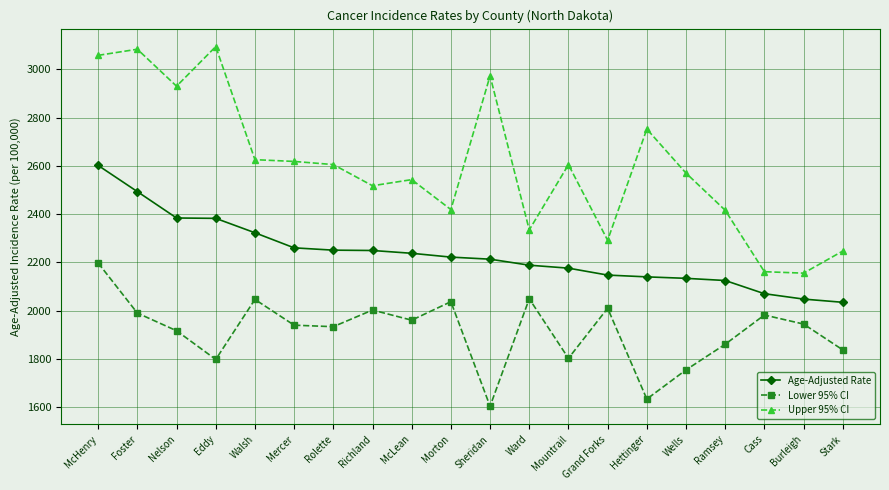

How many data points in Lower 95% CI are above 1944?

10